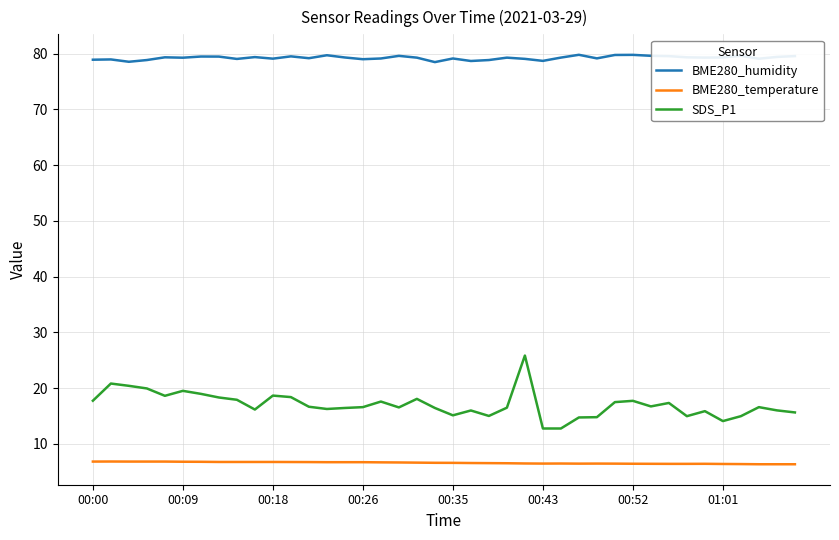

List the series in order of their peak value, lowest first.

BME280_temperature, SDS_P1, BME280_humidity